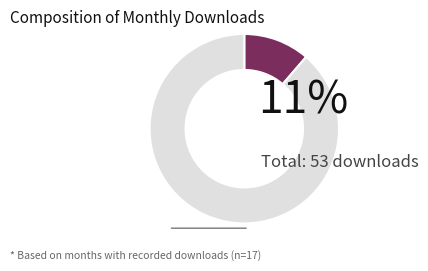

Which category has the smallest portion of the pie?

2022-09